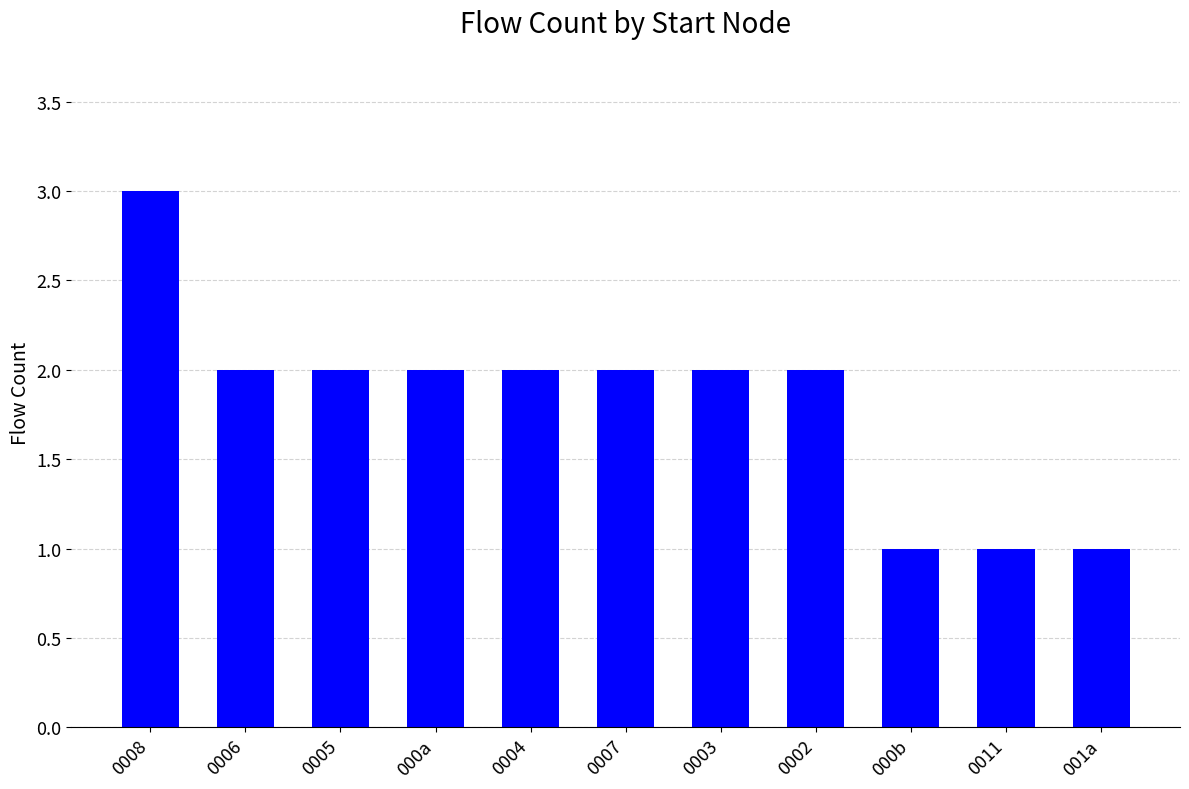

At which label does the data first exceed 2?

0008